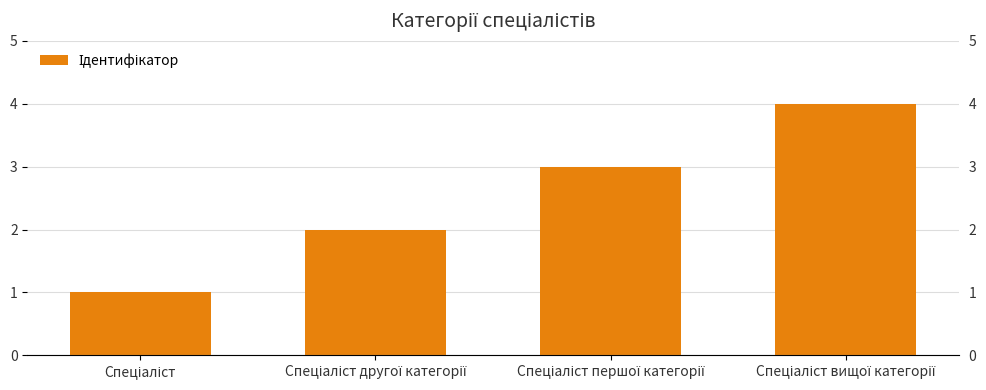

True or false: the data shows 1 at Спеціаліст другої категорії.

False